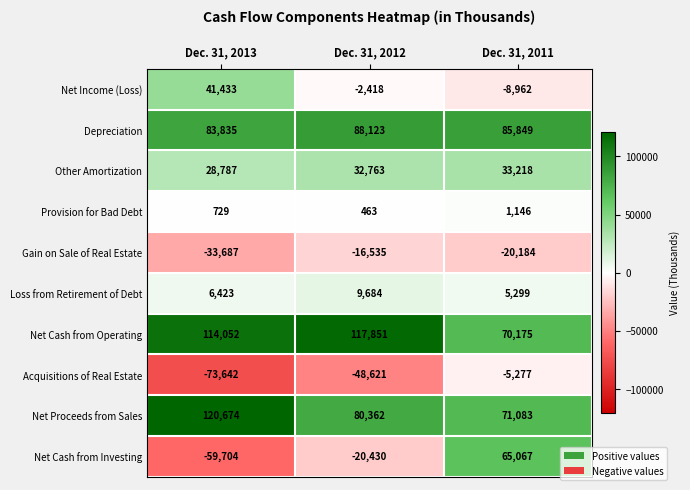

What is the total value across all series at Dec. 31, 2011?

297414